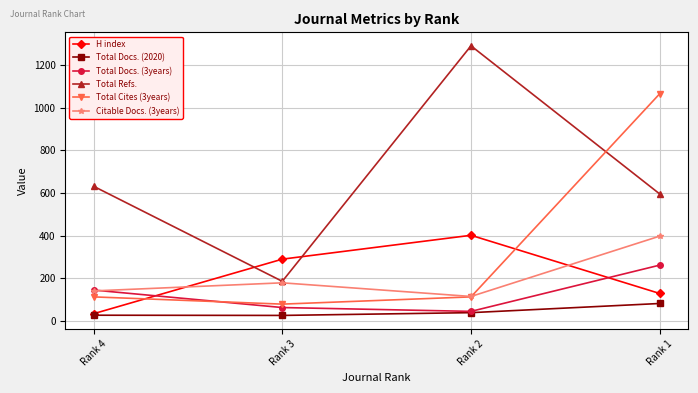

The H index series shows 53 at Rank 1. True or false?

False